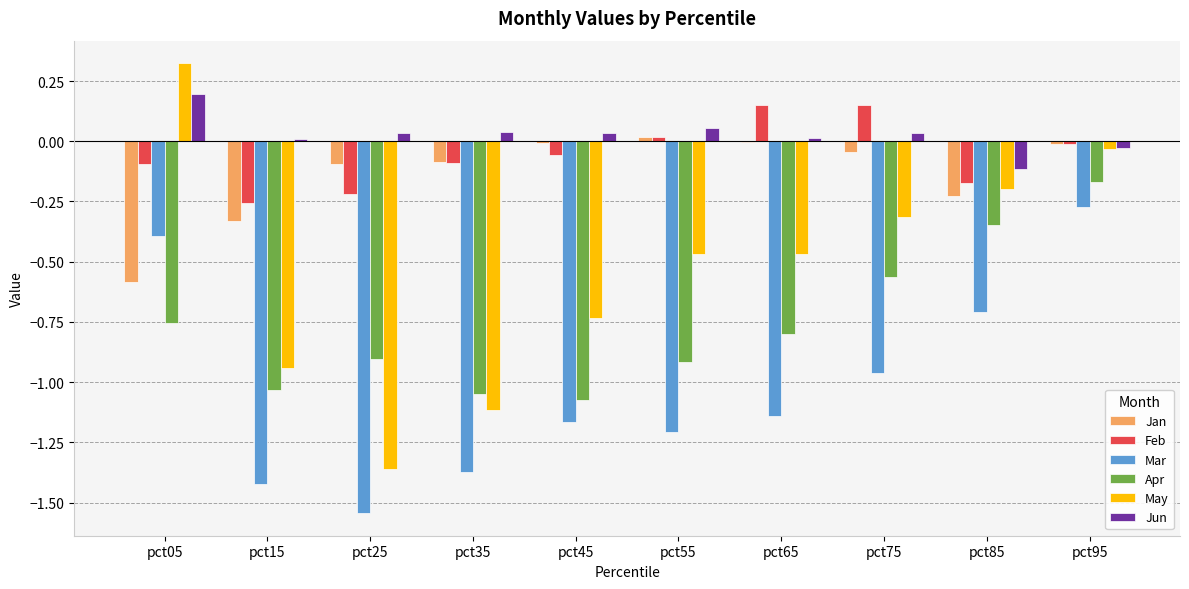

Does the chart contain stacked bars?

No